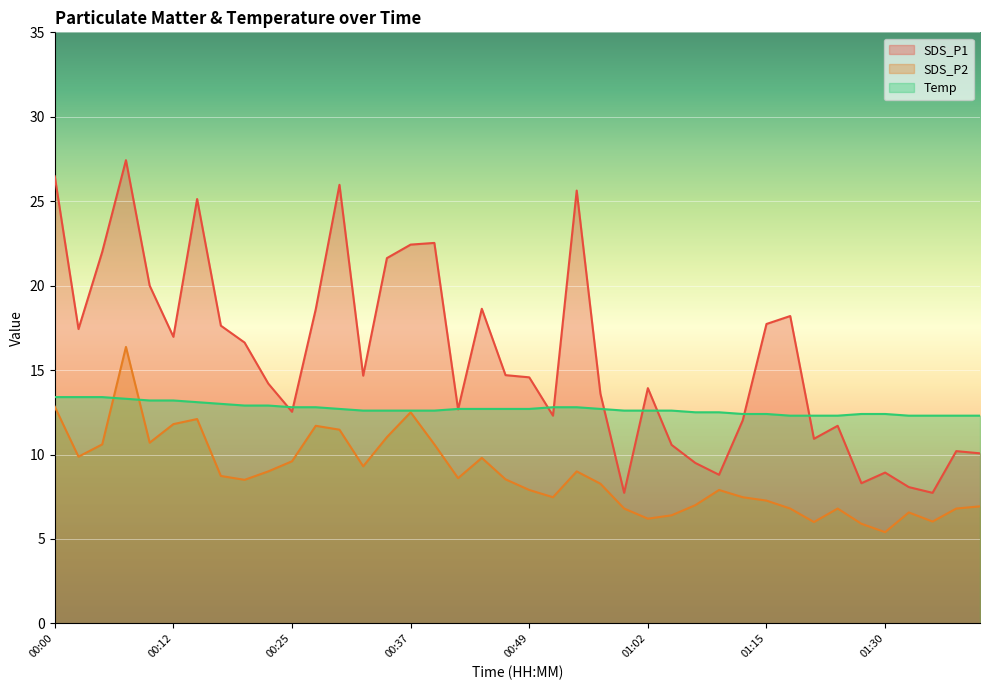

What are all the series names shown in the legend?

SDS_P1, SDS_P2, Temp